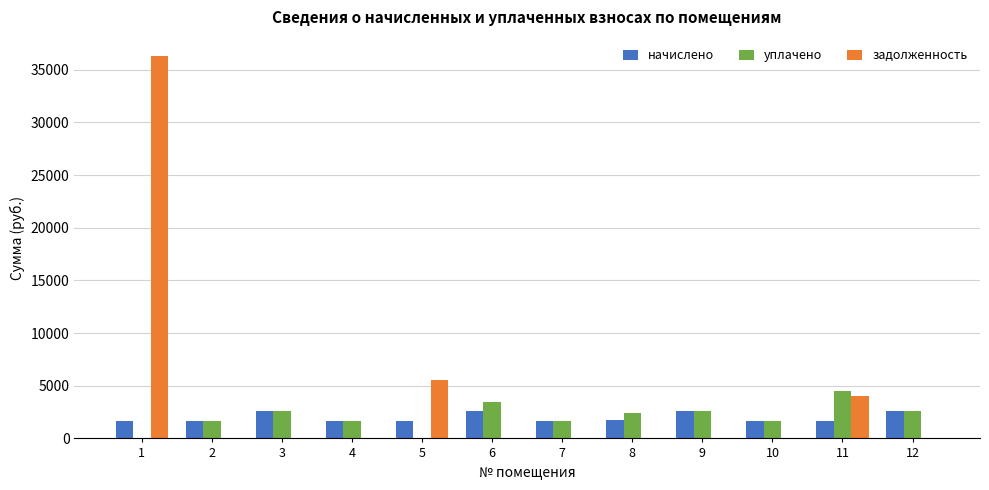

Is the value of задолженность at 1 greater than the value of начислено at 1?

Yes